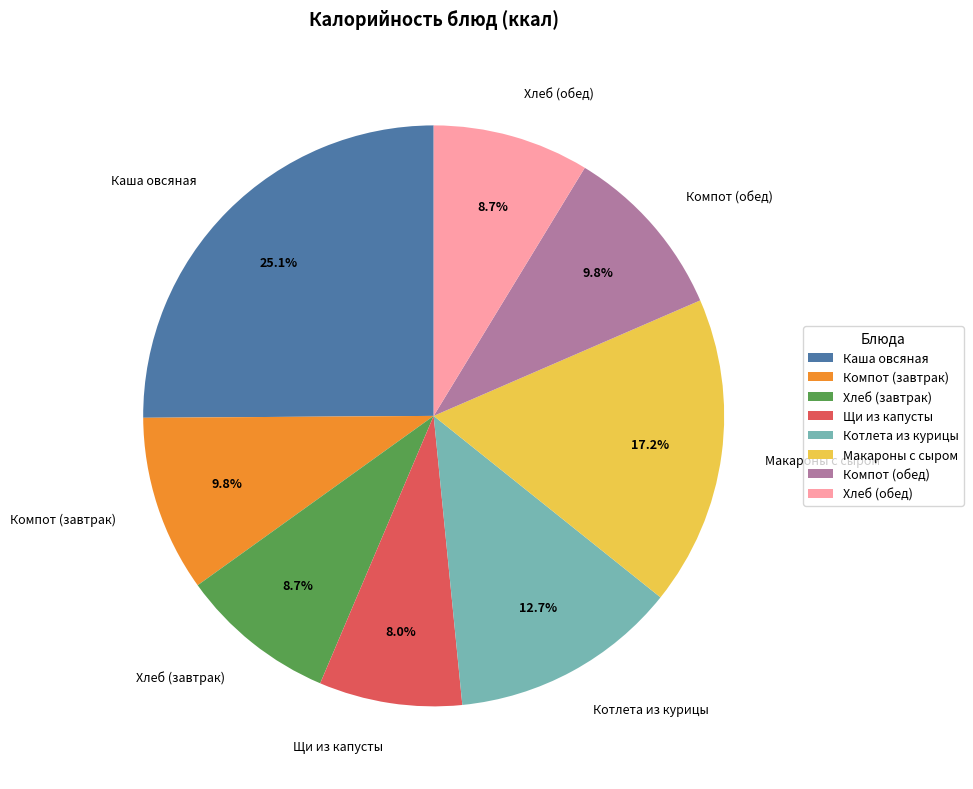

How many slices are in this pie chart?

8